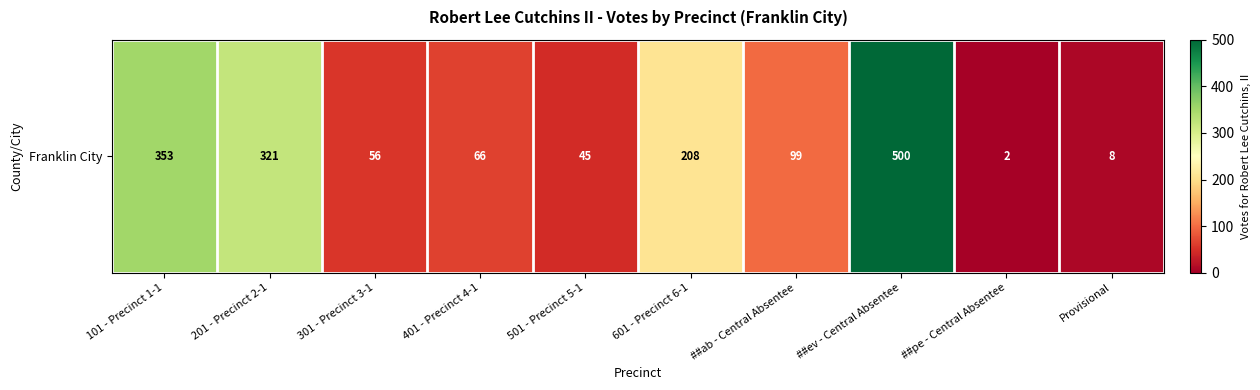

List the labels in order of value, largest first.

##ev - Central Absentee, 101 - Precinct 1-1, 201 - Precinct 2-1, 601 - Precinct 6-1, ##ab - Central Absentee, 401 - Precinct 4-1, 301 - Precinct 3-1, 501 - Precinct 5-1, Provisional, ##pe - Central Absentee